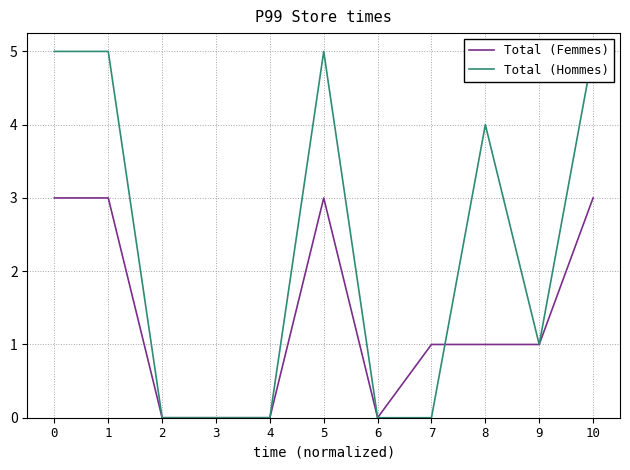

List the series in order of their overall mean, lowest first.

Total (Femmes), Total (Hommes)